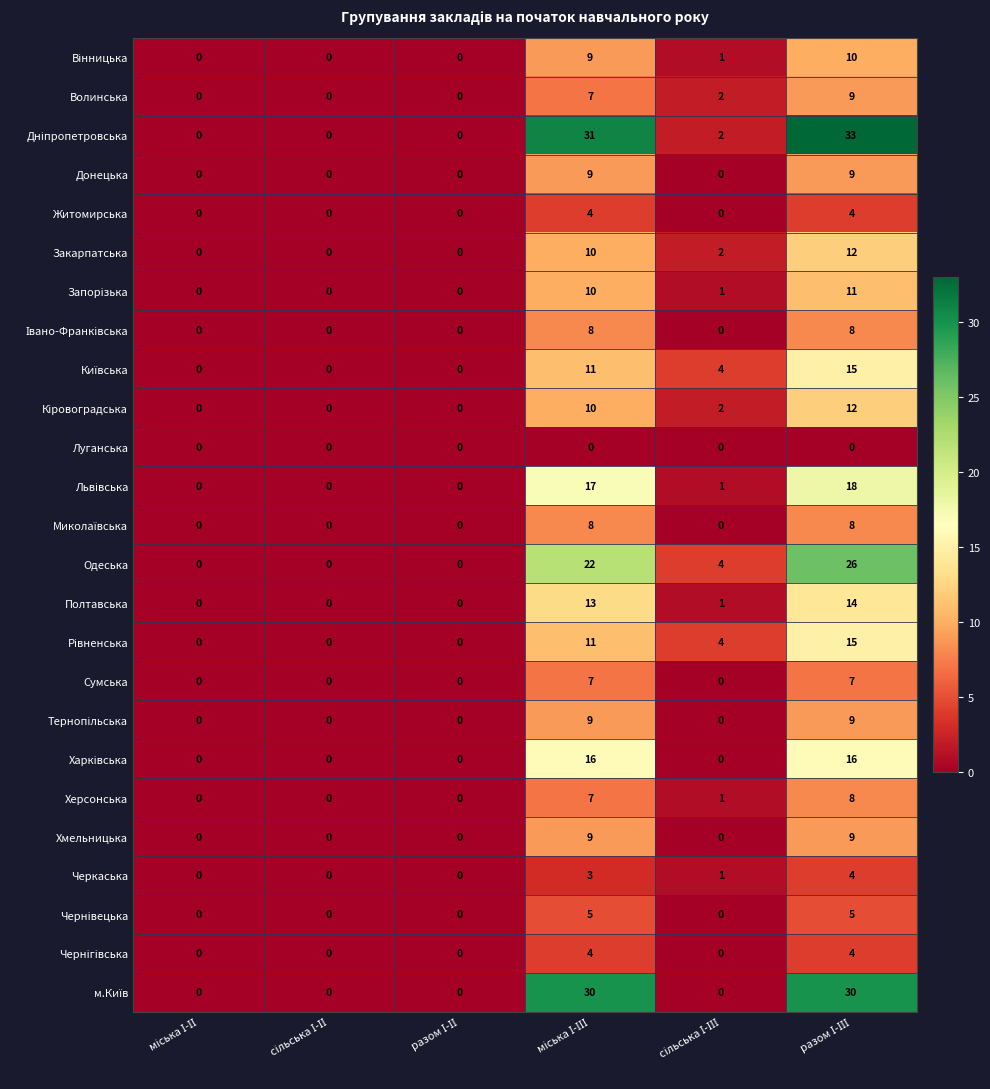

What is the sum of all Сумська values?

14